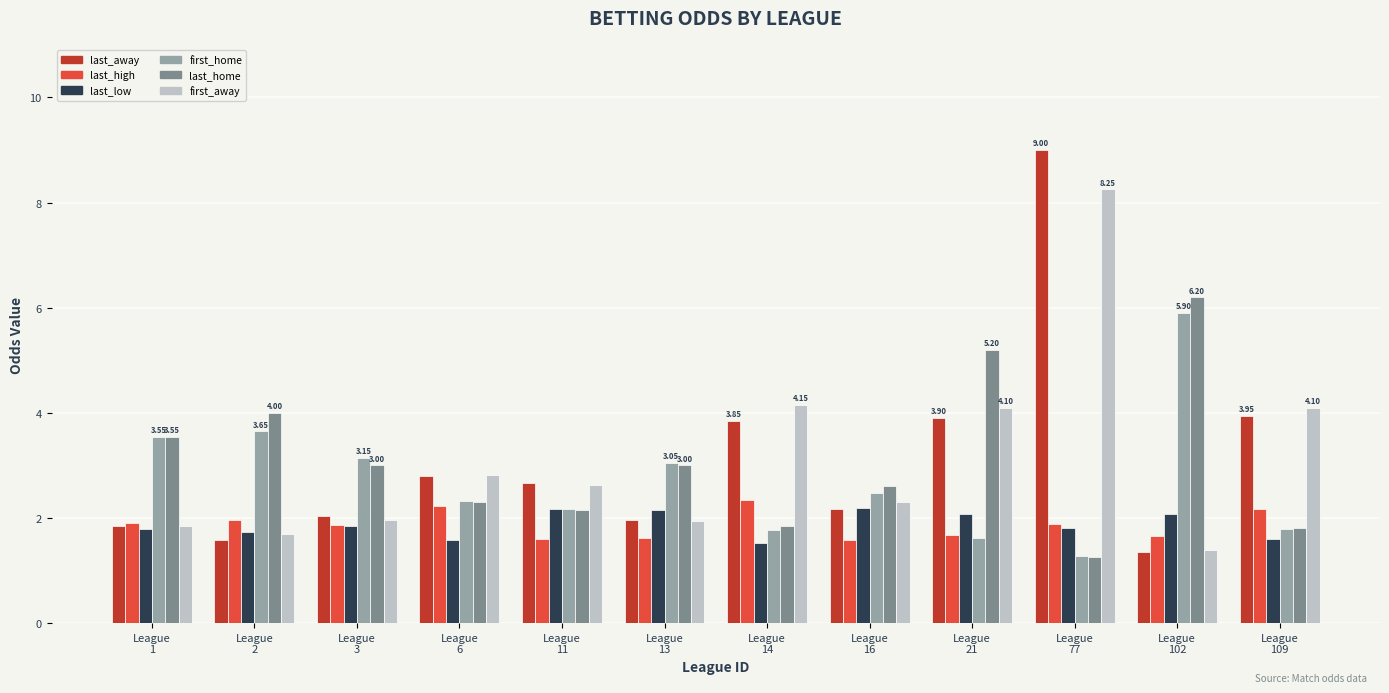

What is the total value across all series at League
109?

15.4